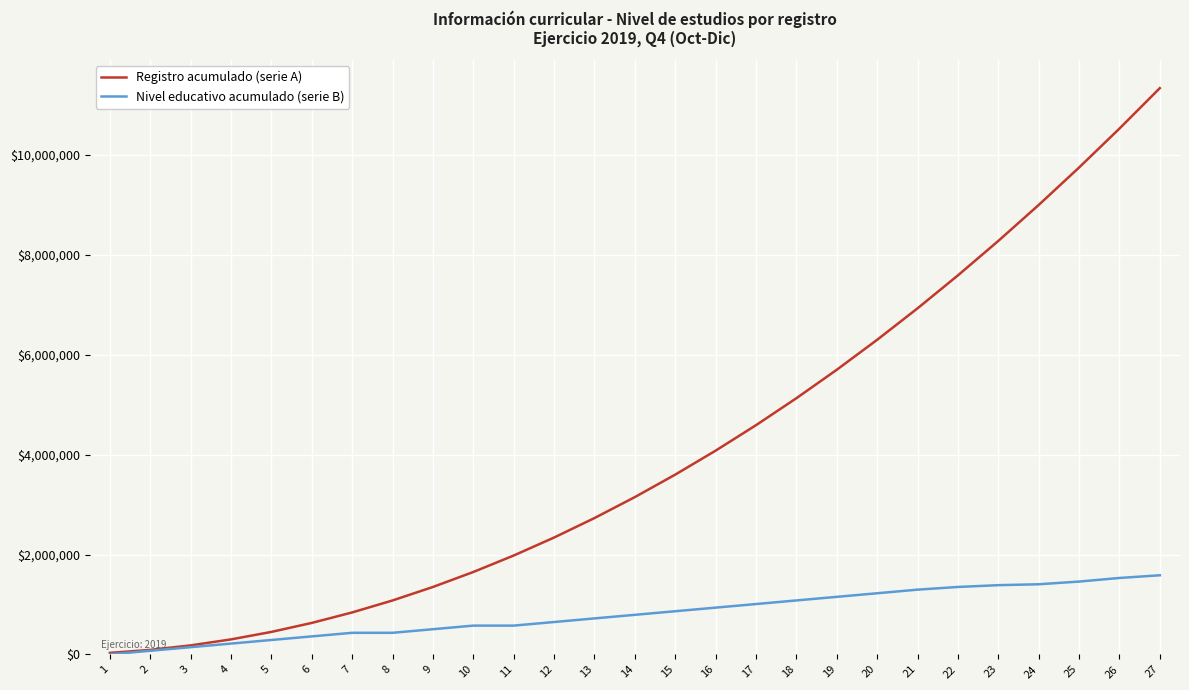

The Registro acumulado (serie A) series shows 450000 at 5. True or false?

True